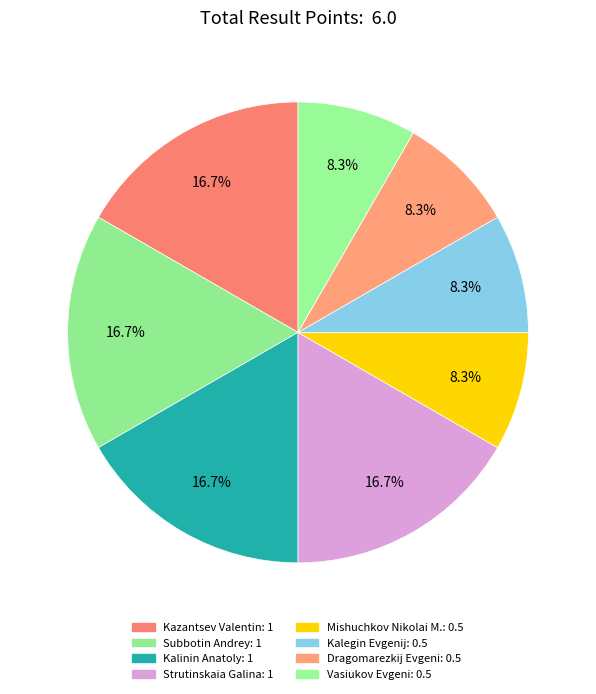

Count the number of slices in the pie.

8